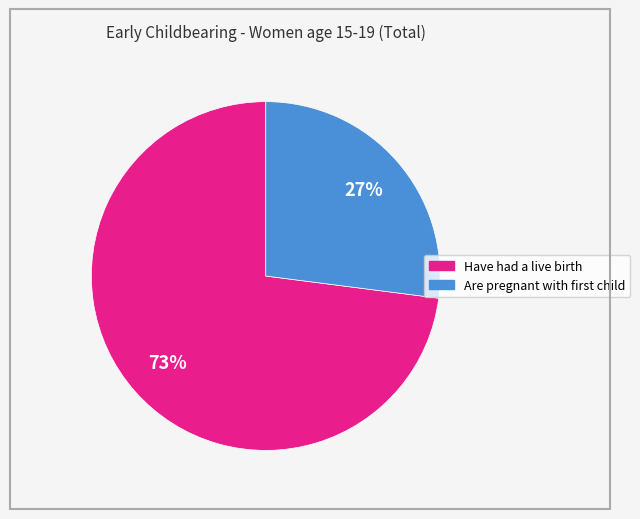

What is the largest slice in the pie chart?

Have had a live birth